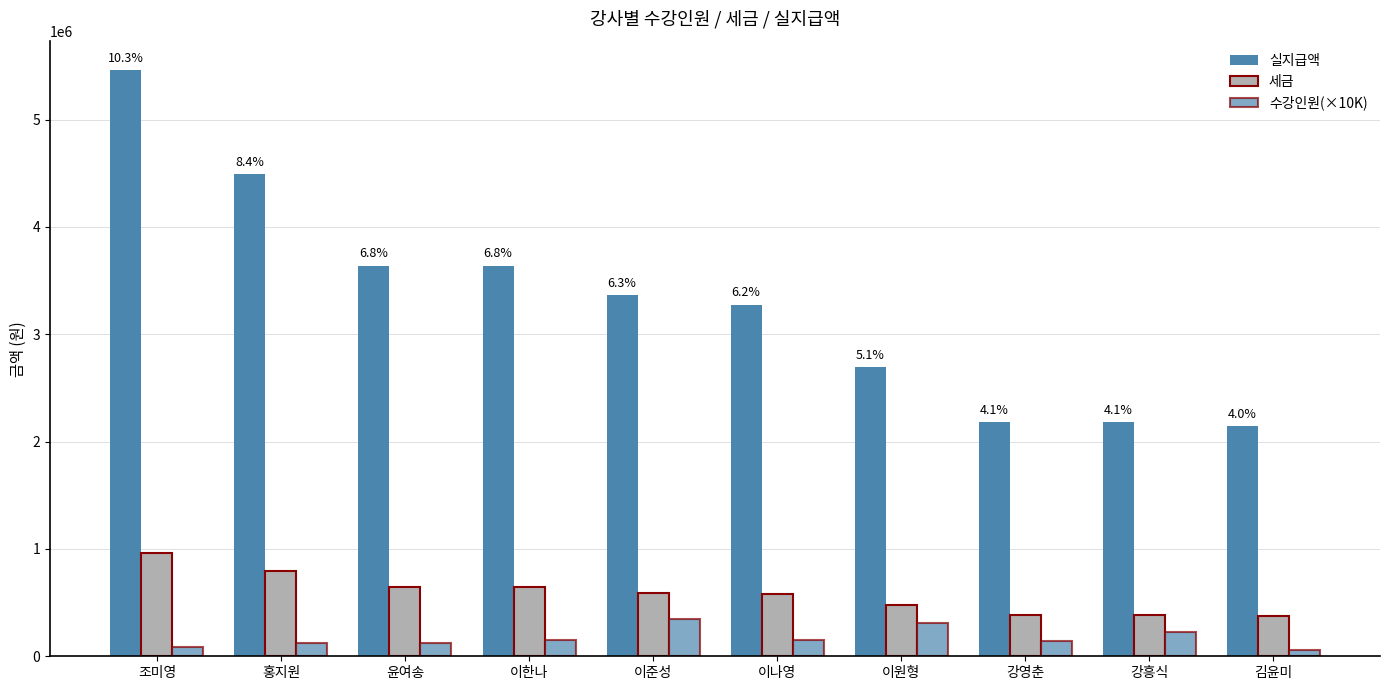

How many categories are shown in the chart?

10